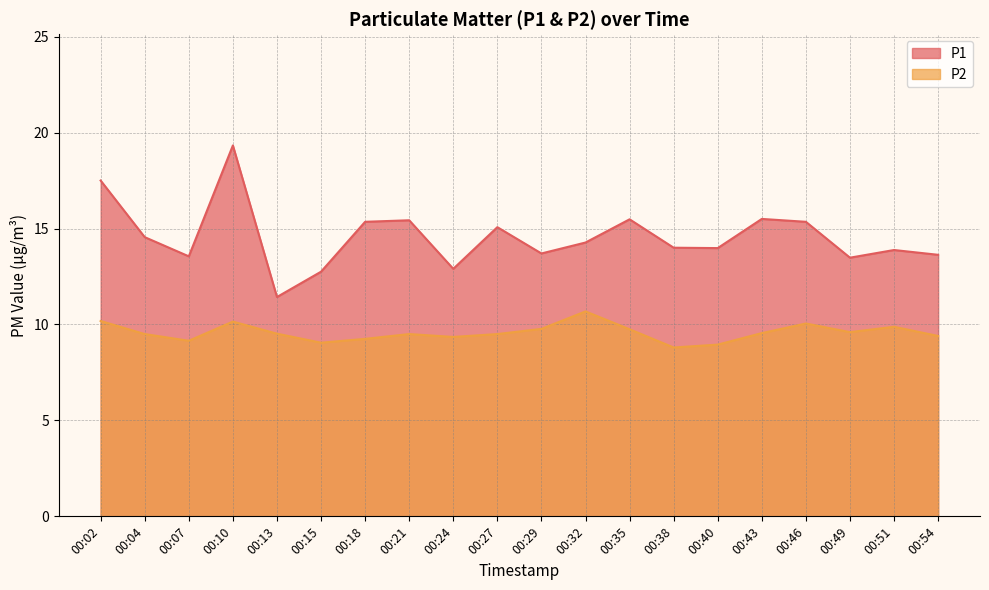

What is the difference between the maximum and minimum values in the P1 series?

7.9